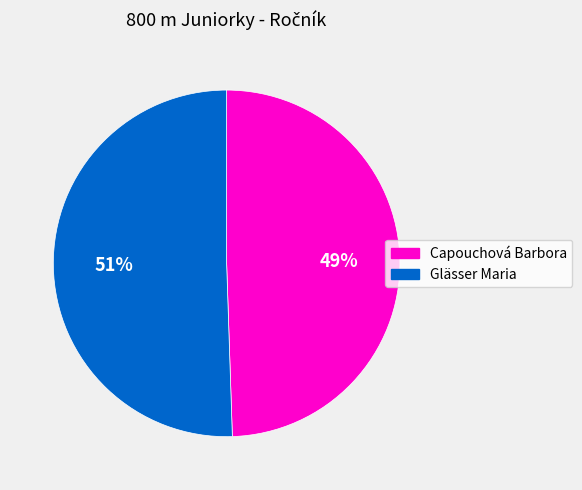

To the nearest percent, what is the average slice percentage?

50%